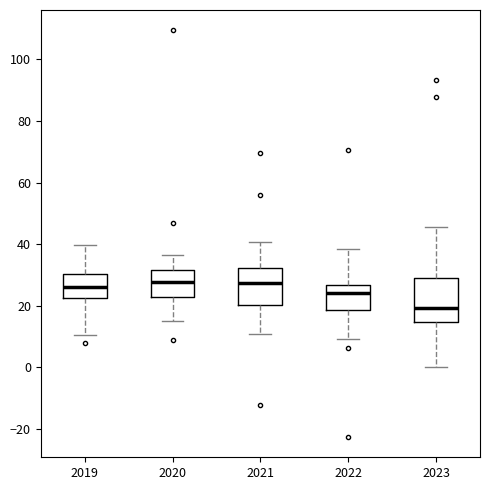

Which box is the tallest, from its lower edge to its upper edge?

2023